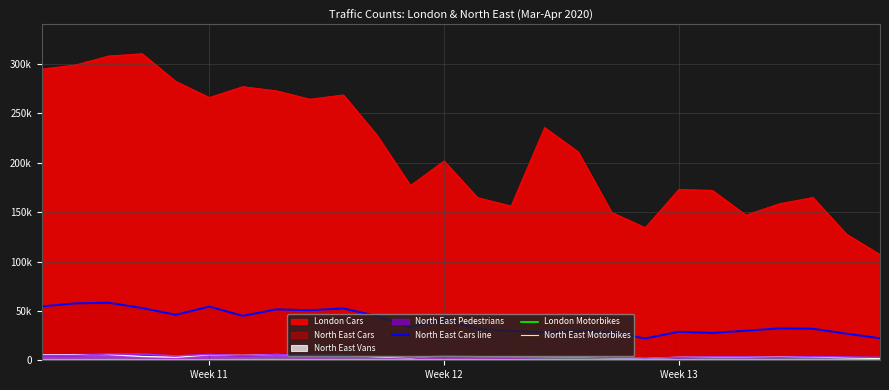

In North East Cars line, how many points are higher than both neighbors (excluding endpoints)?

8